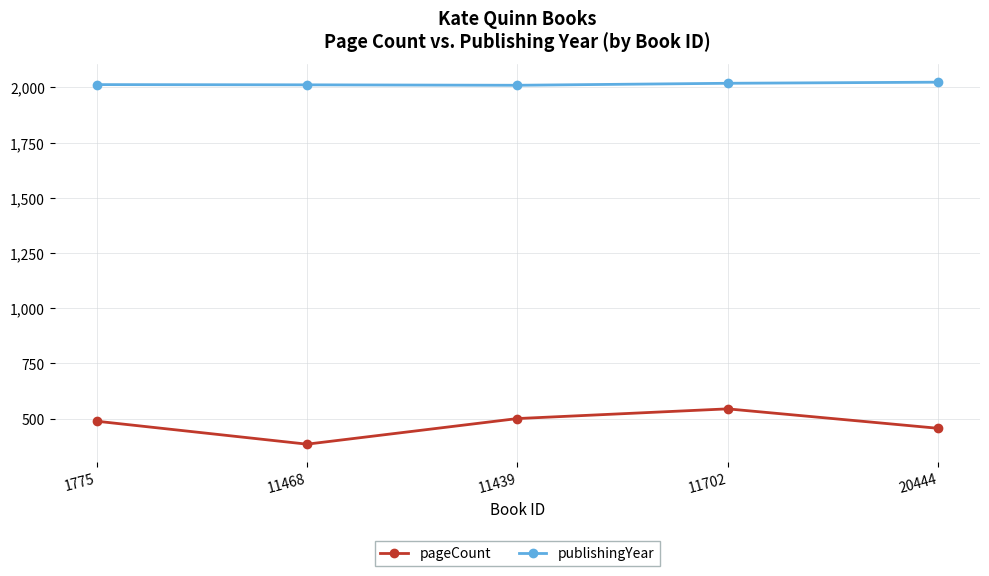

Count the number of data series in this chart.

2